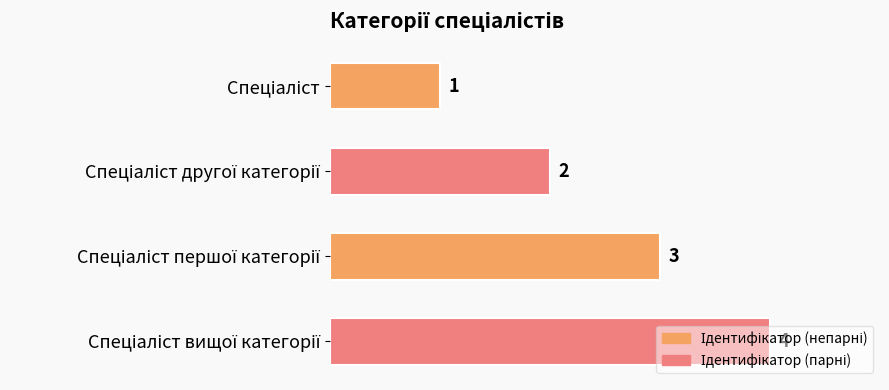

What is the value of the 2nd bar from the top?

2